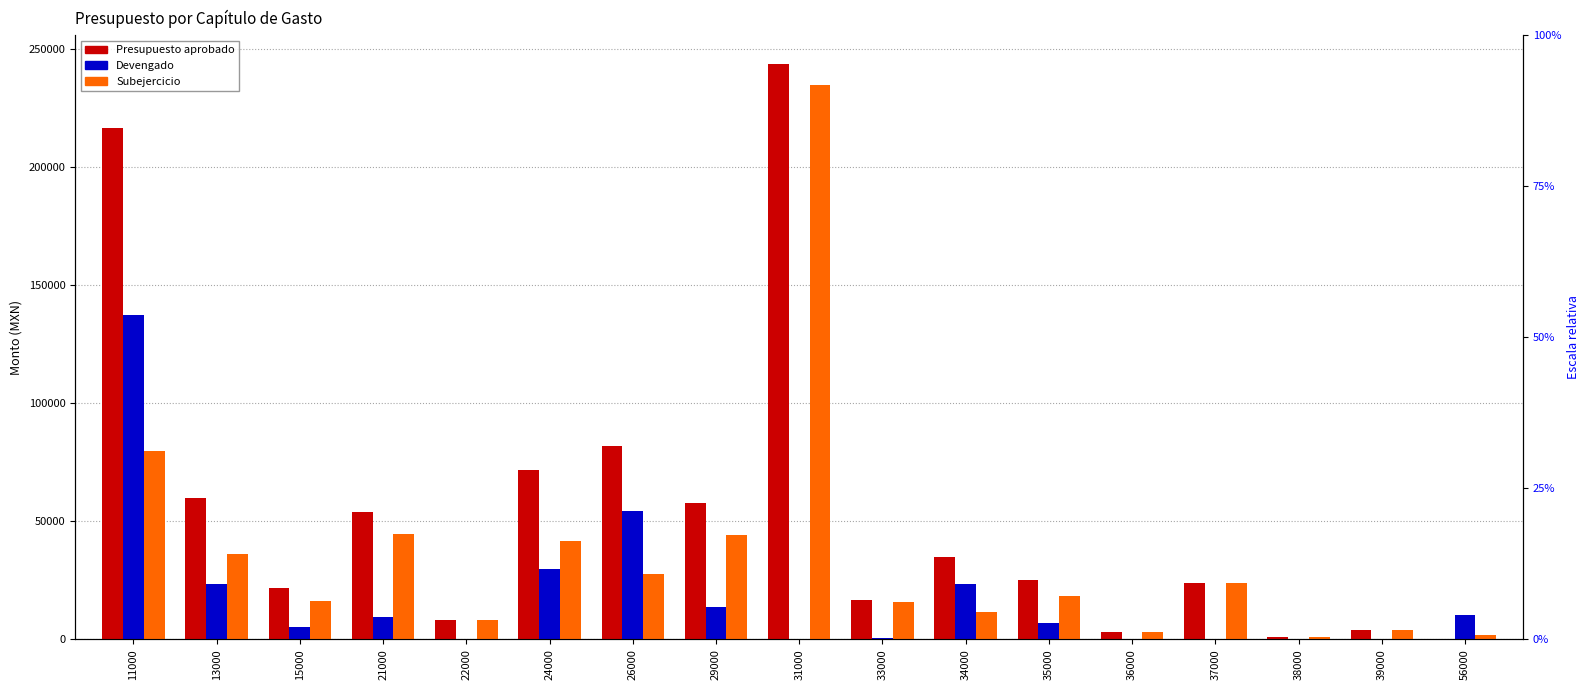

List the series in order of their peak value, highest first.

Presupuesto aprobado, Subejercicio, Devengado